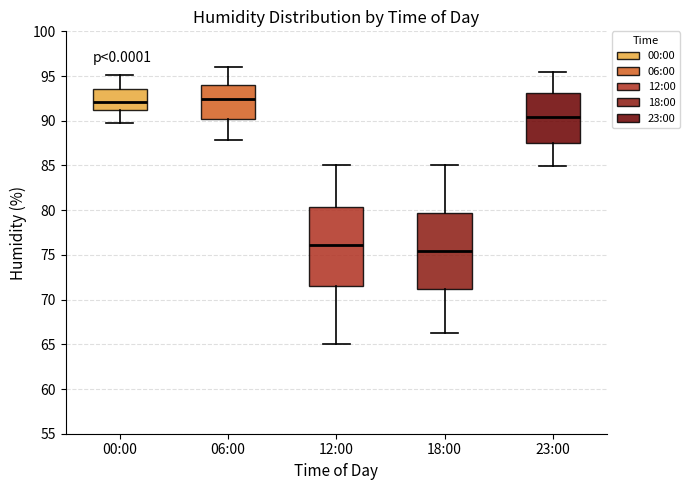

Which box has the lowest median line?

18:00